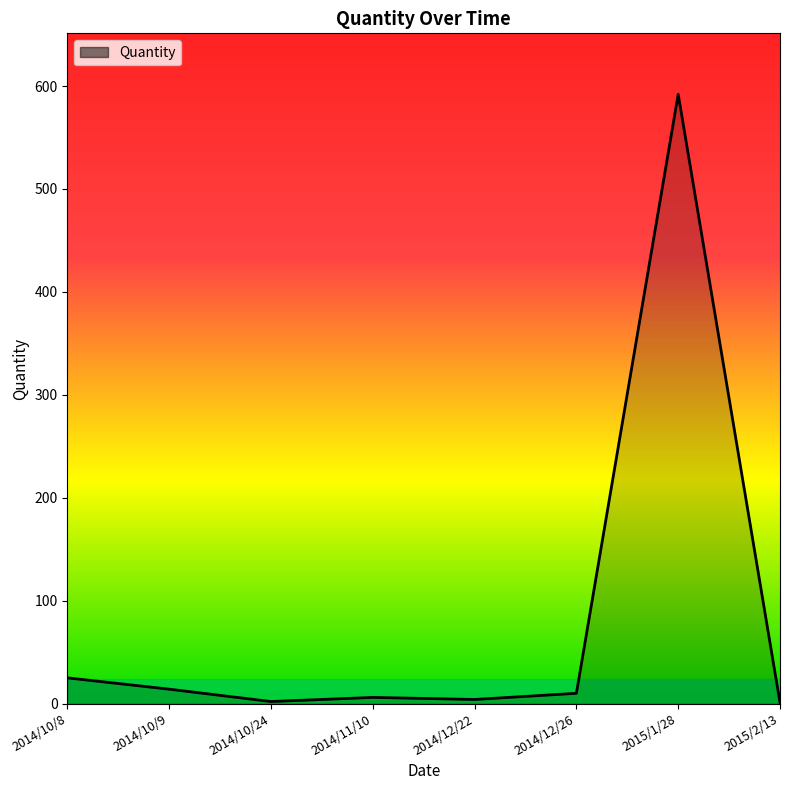

True or false: the data has more than 0 interior local peaks.

True